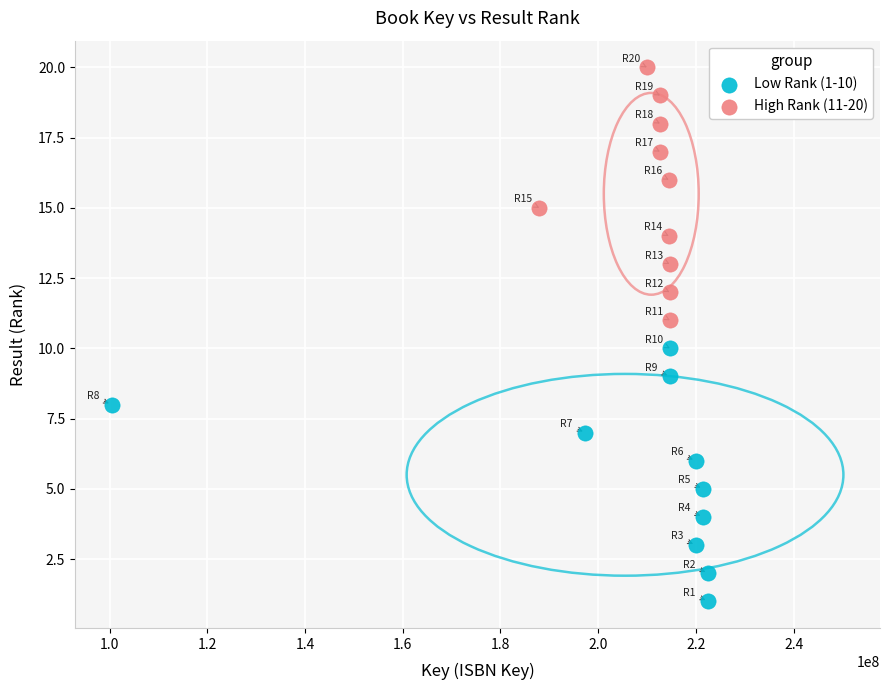

Which series contains the highest Y value?

High Rank (11-20)